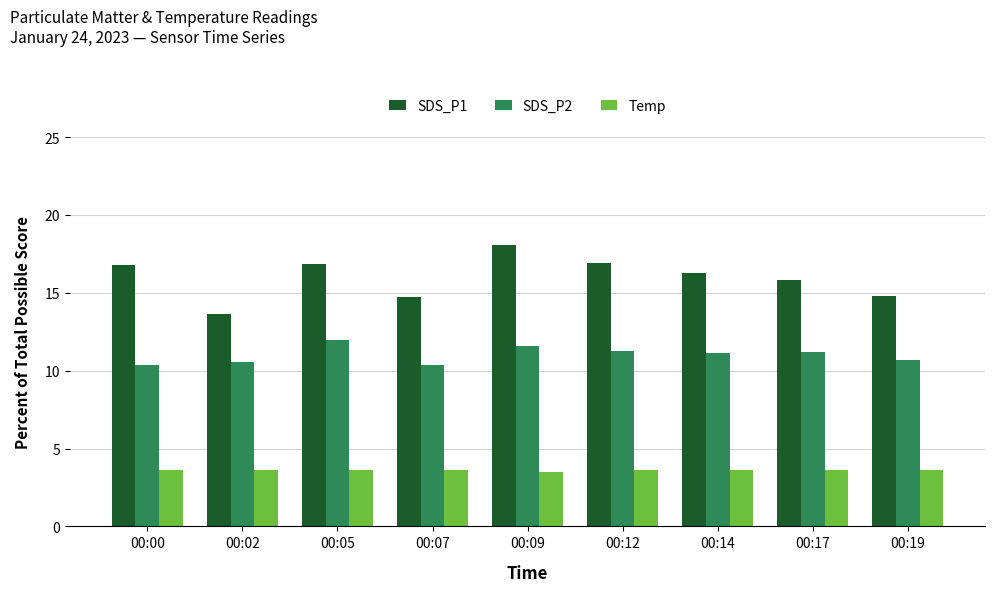

List the series in order of their overall mean, lowest first.

Temp, SDS_P2, SDS_P1